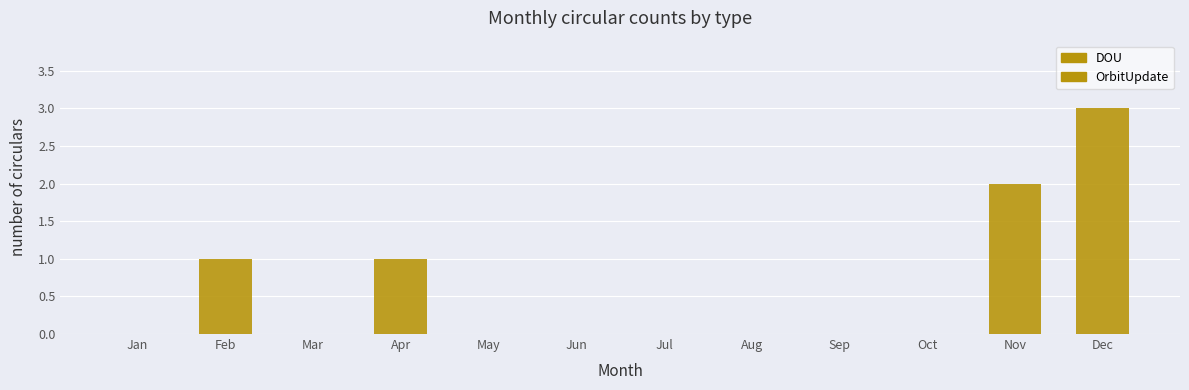

Which has a higher value, Jan or Oct?

Jan